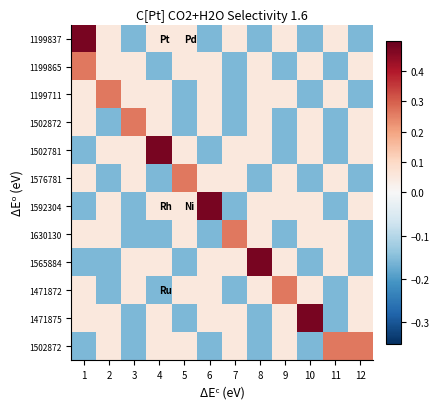

What is the maximum value shown in the chart?

0.5